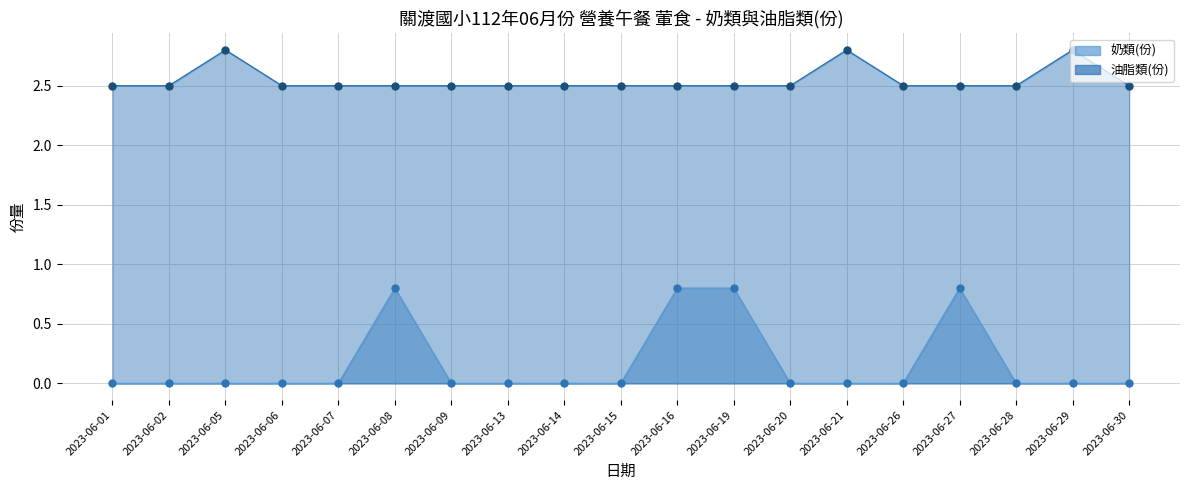

Reading left to right, transcribe all the data shown in this chart.

奶類(份): 0.0	0.0	0.0	0.0	0.0	0.8	0.0	0.0	0.0	0.0	0.8	0.8	0.0	0.0	0.0	0.8	0.0	0.0	0.0
油脂類(份): 2.5	2.5	2.8	2.5	2.5	2.5	2.5	2.5	2.5	2.5	2.5	2.5	2.5	2.8	2.5	2.5	2.5	2.8	2.5